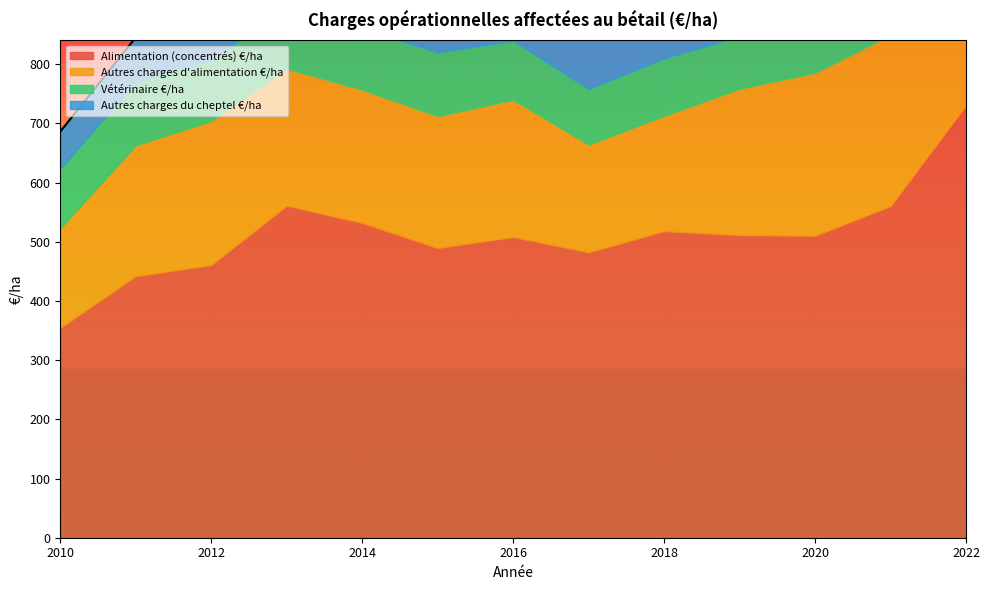

The value of Vétérinaire €/ha at 2014 is 142.8. True or false?

False